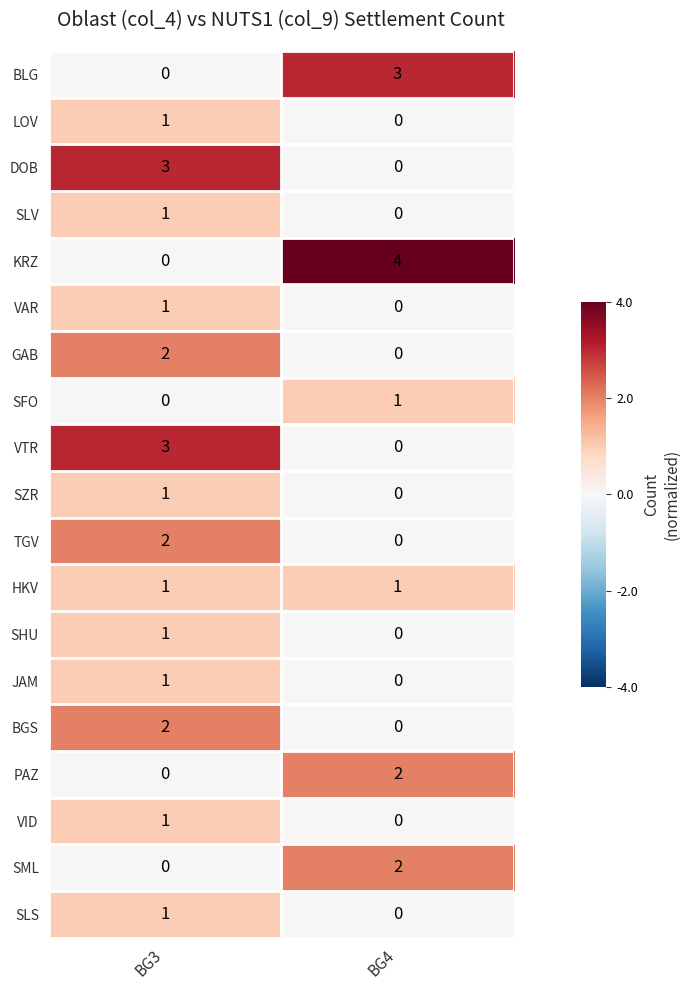

What is the total value across all series at BG3?

21